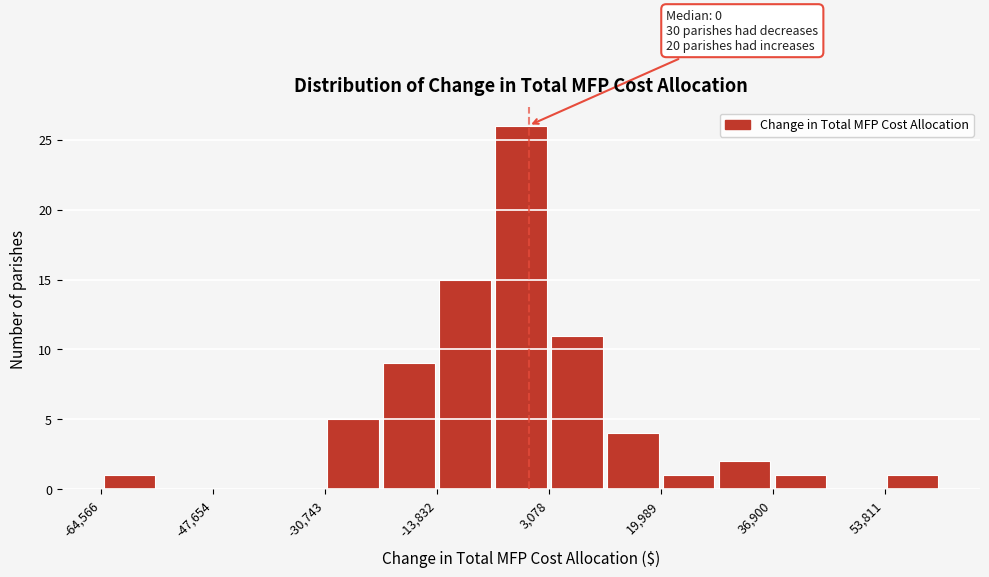

Over which range of the x-axis is the bar tallest?

-6000 to 4000